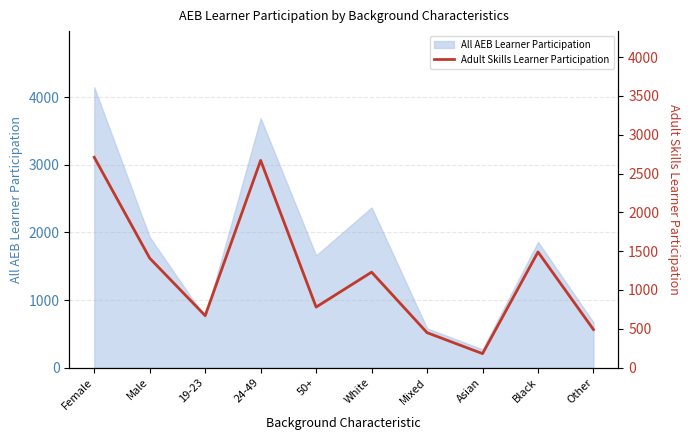

How many interior local peaks (higher than both neighbors) does the data have?

3